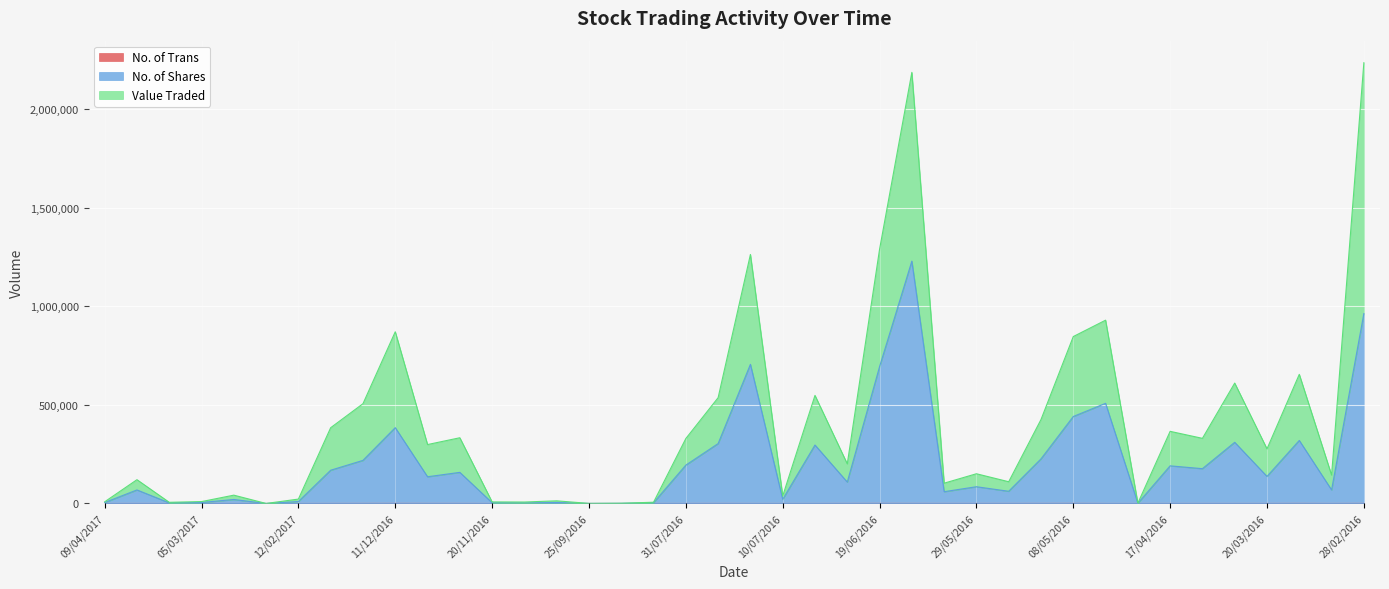

What is the label of the 38th point from the left?

13/03/2016